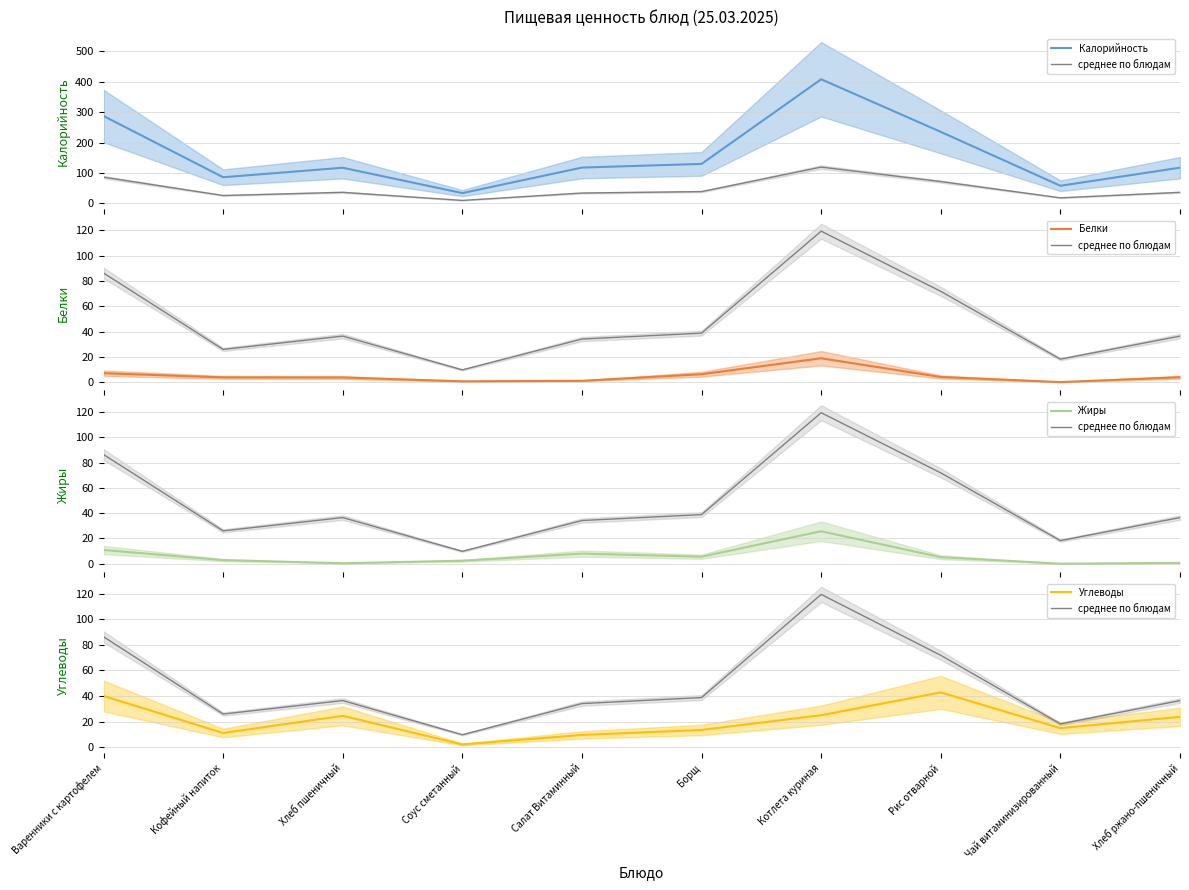

What value does the Жиры series have at Варенники с картофелем?

10.9